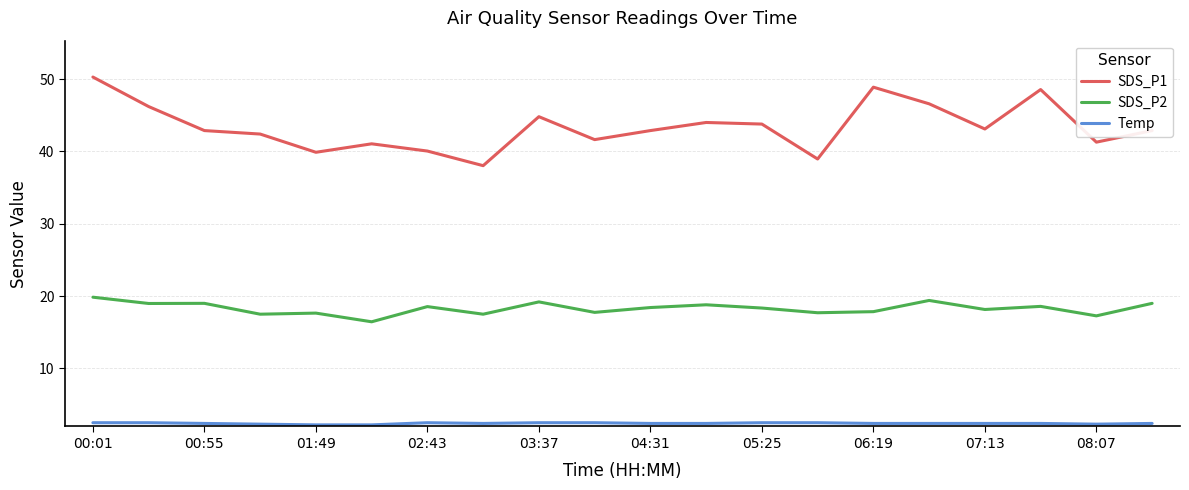

What is the minimum value for SDS_P1?

38.0